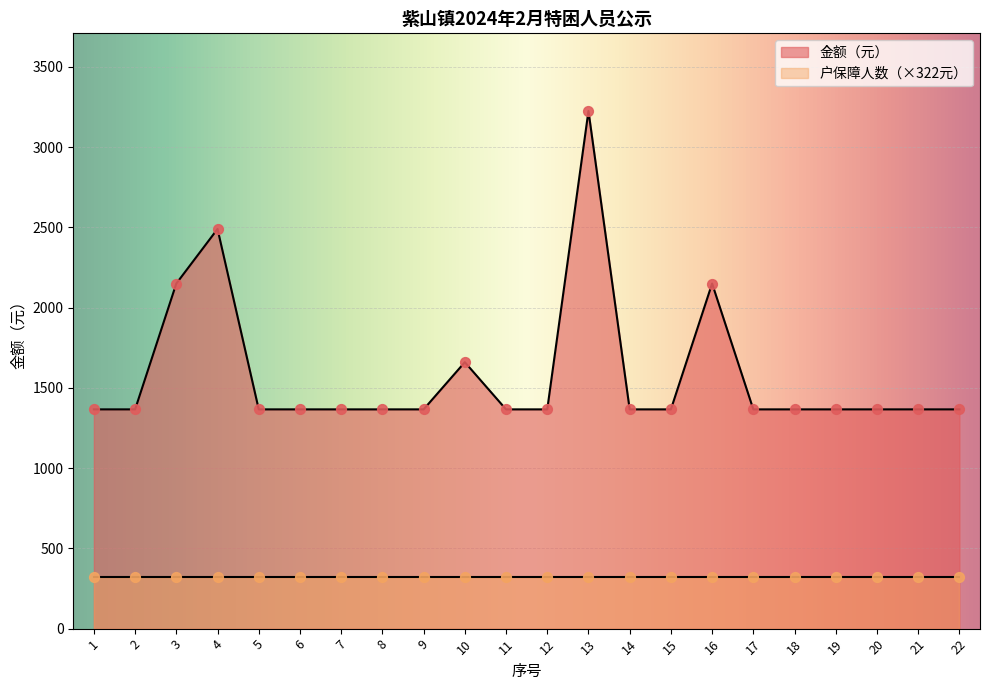

Between 15 and 1, which is larger?

15